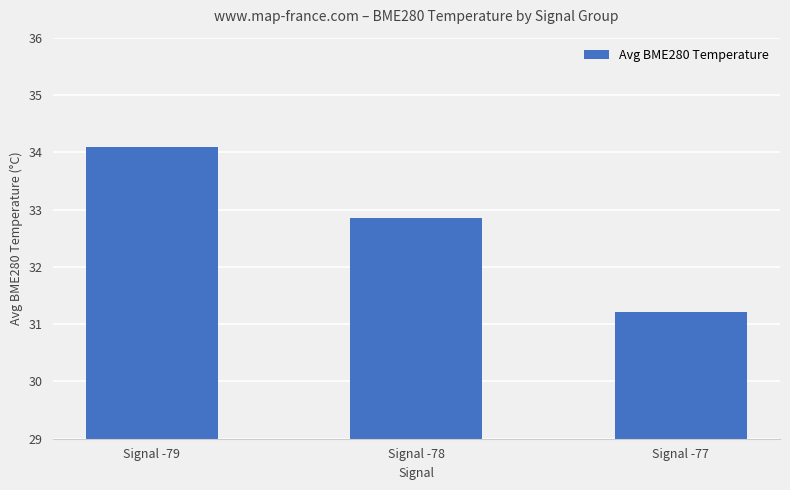

Reading left to right, transcribe all the data shown in this chart.

34.1	32.9	31.2